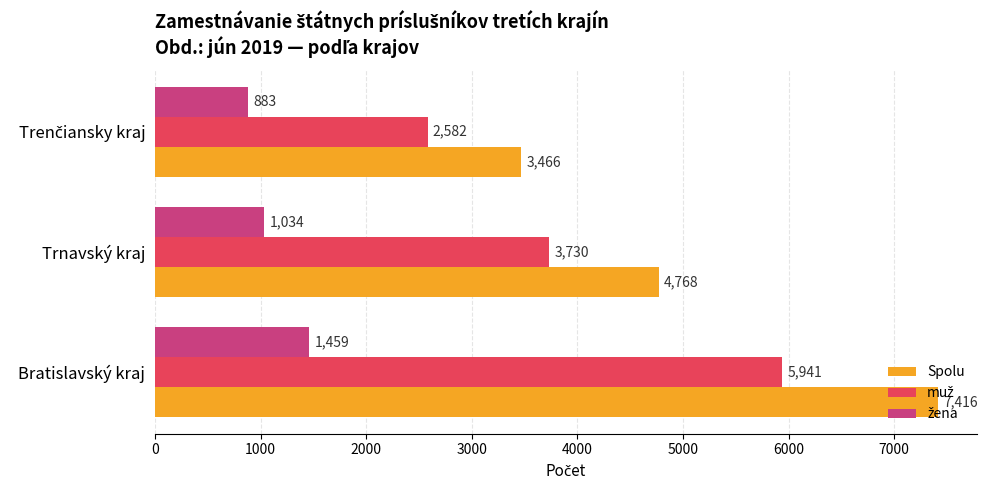

What is the greatest value displayed?

7416